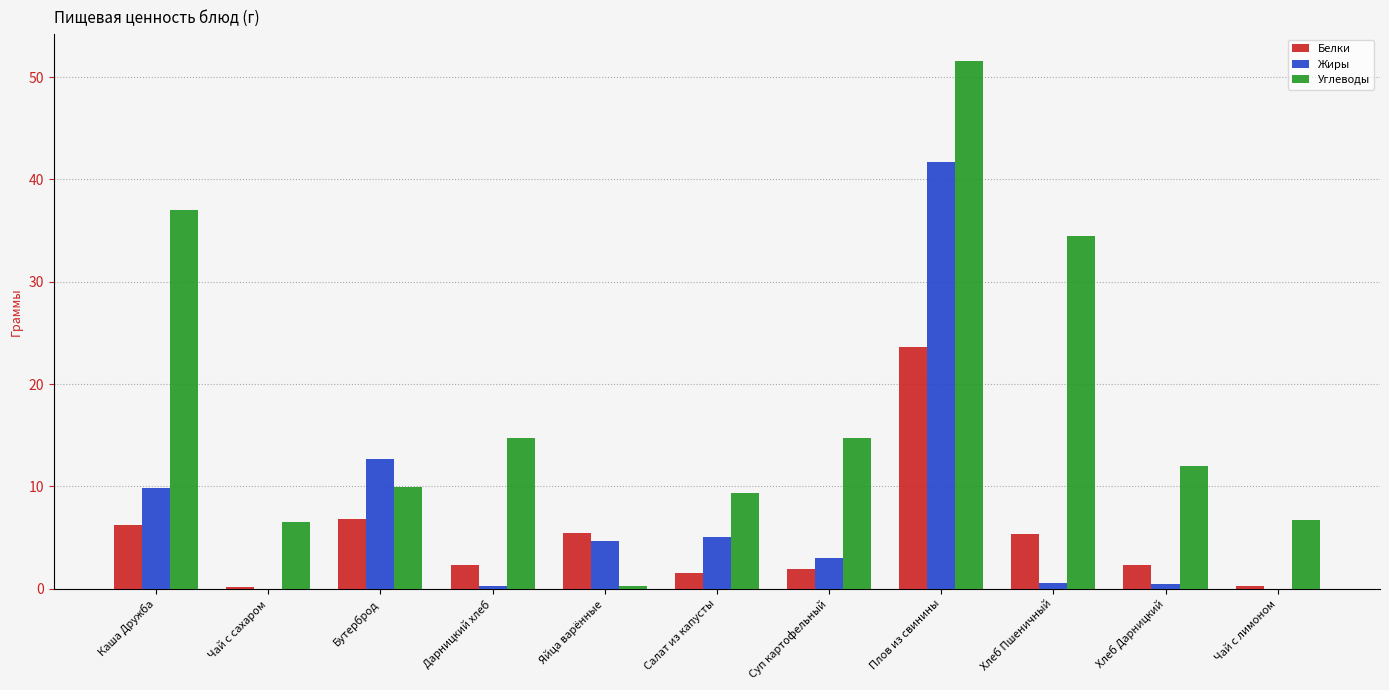

Is the value of Углеводы at Суп картофельный greater than the value of Белки at Плов из свинины?

No